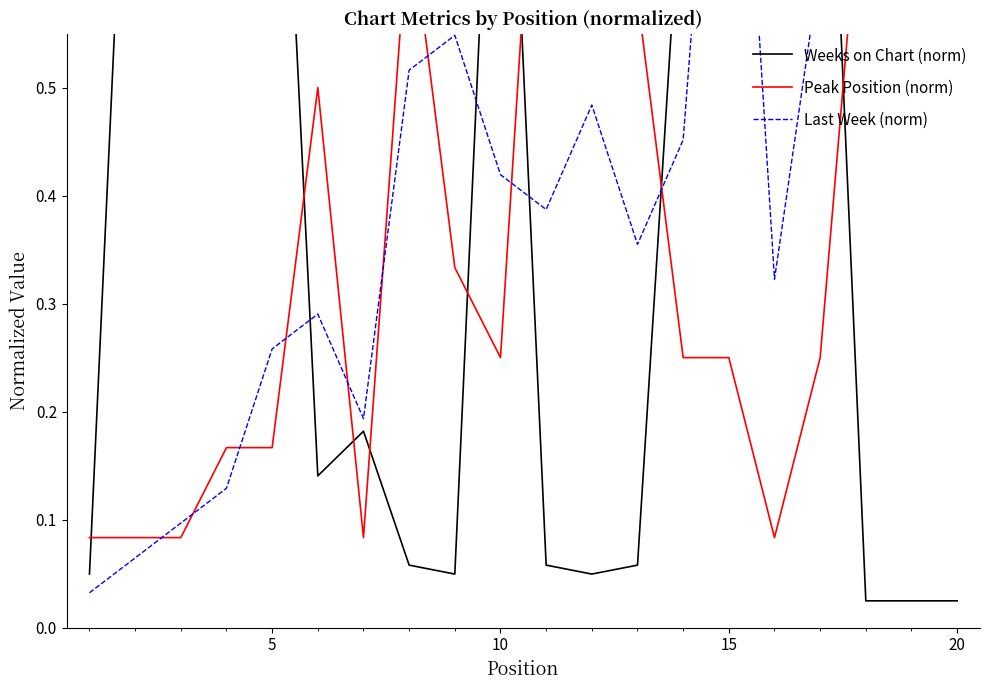

What is the average value of the Last Week (norm) series?

0.4